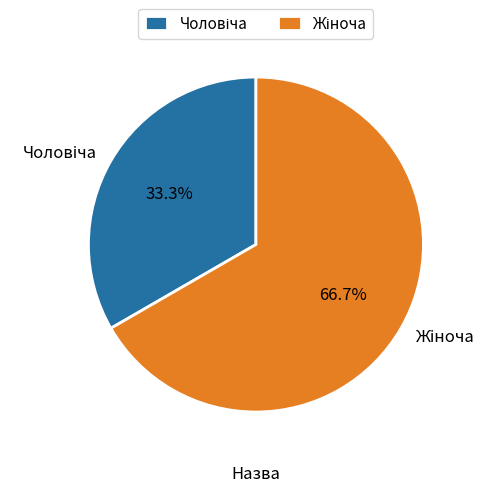

Does any single category account for the majority?

Yes